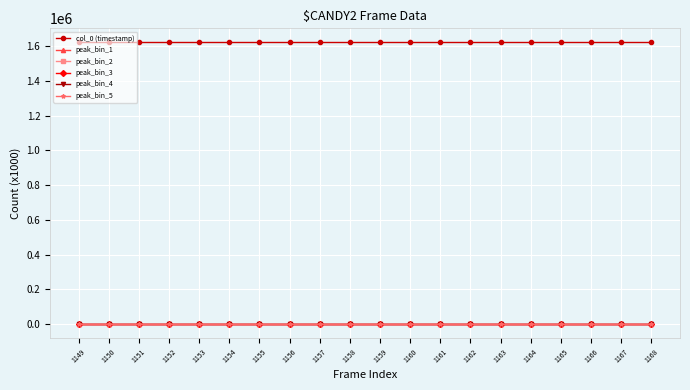

True or false: peak_bin_1 has more than 0 interior local peaks.

True